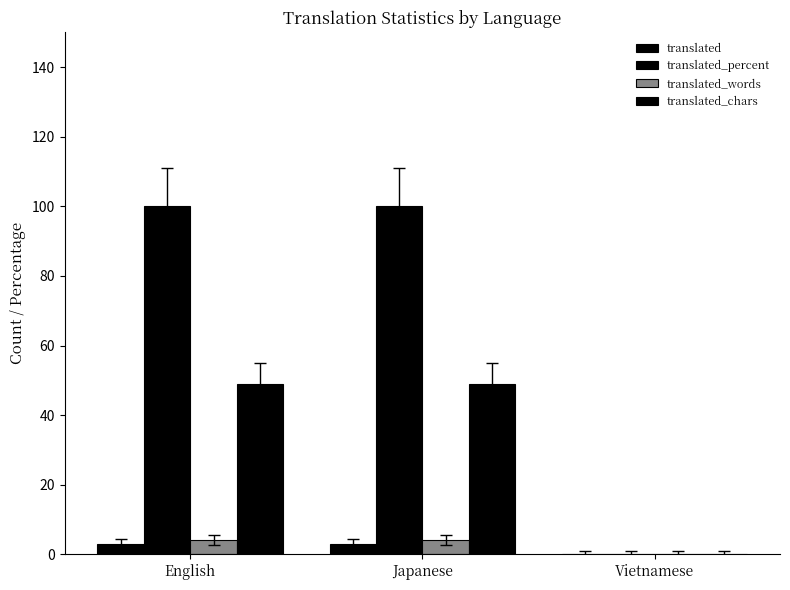

How many translated_percent values are between 0 and 100?

3